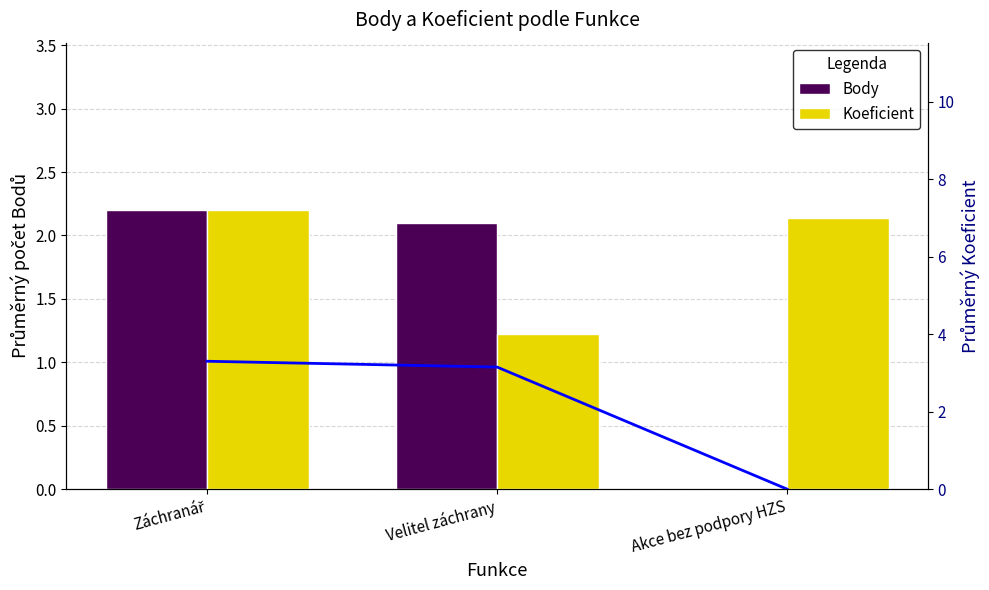

Reading left to right, transcribe all the data shown in this chart.

Body: Záchranář=2.2	Velitel záchrany=2.1	Akce bez podpory HZS=0.0
Koeficient: Záchranář=7.2	Velitel záchrany=4.0	Akce bez podpory HZS=7.0